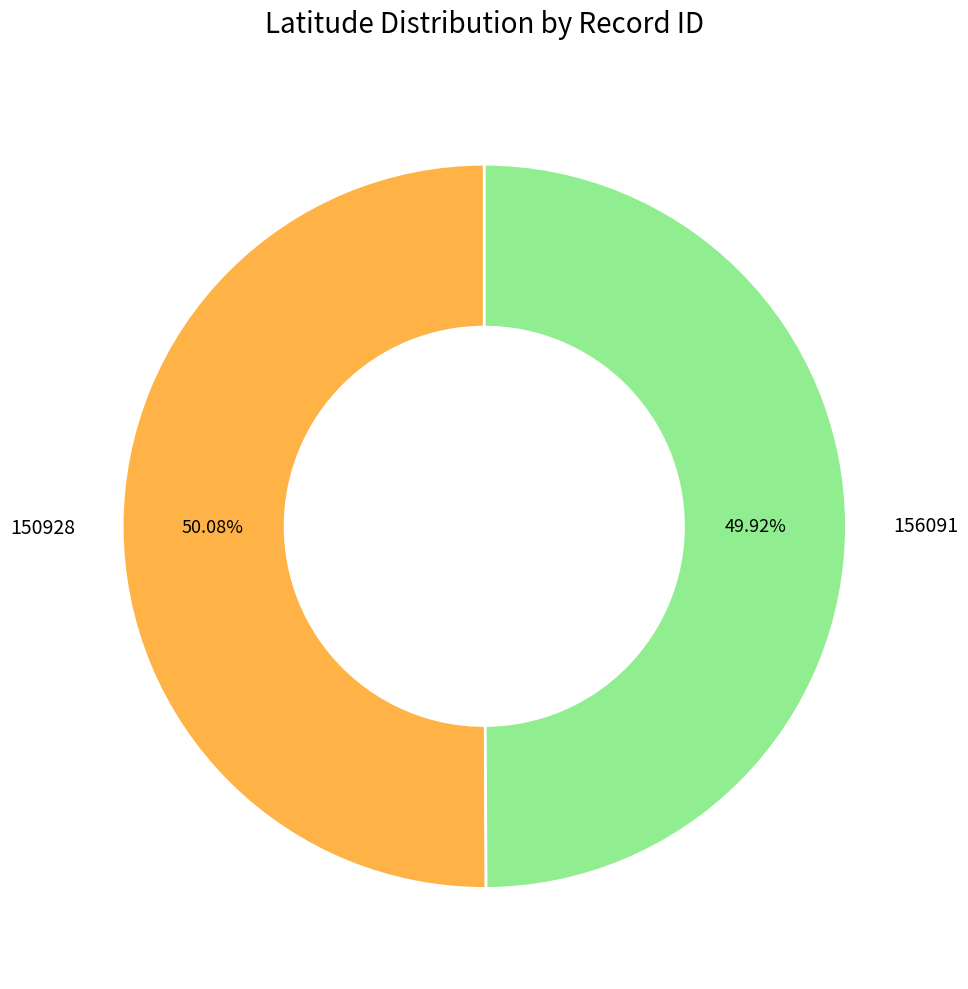

Is there a majority slice in this chart?

Yes